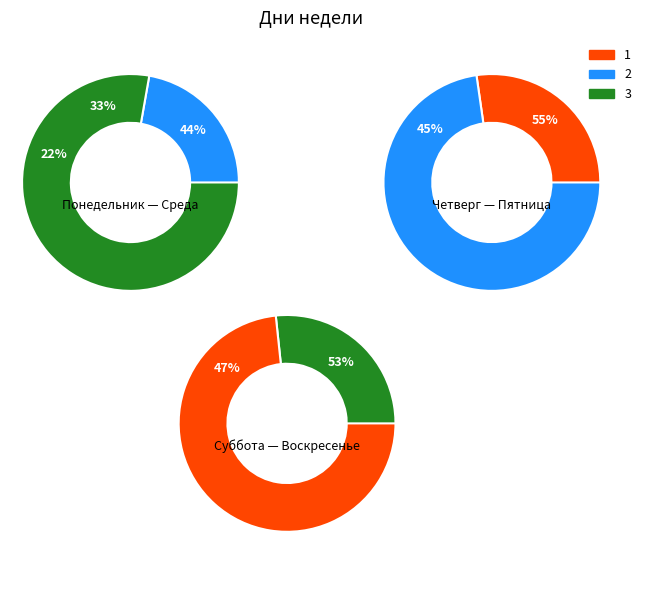

How much of the chart is everything except Среда?

88.6%